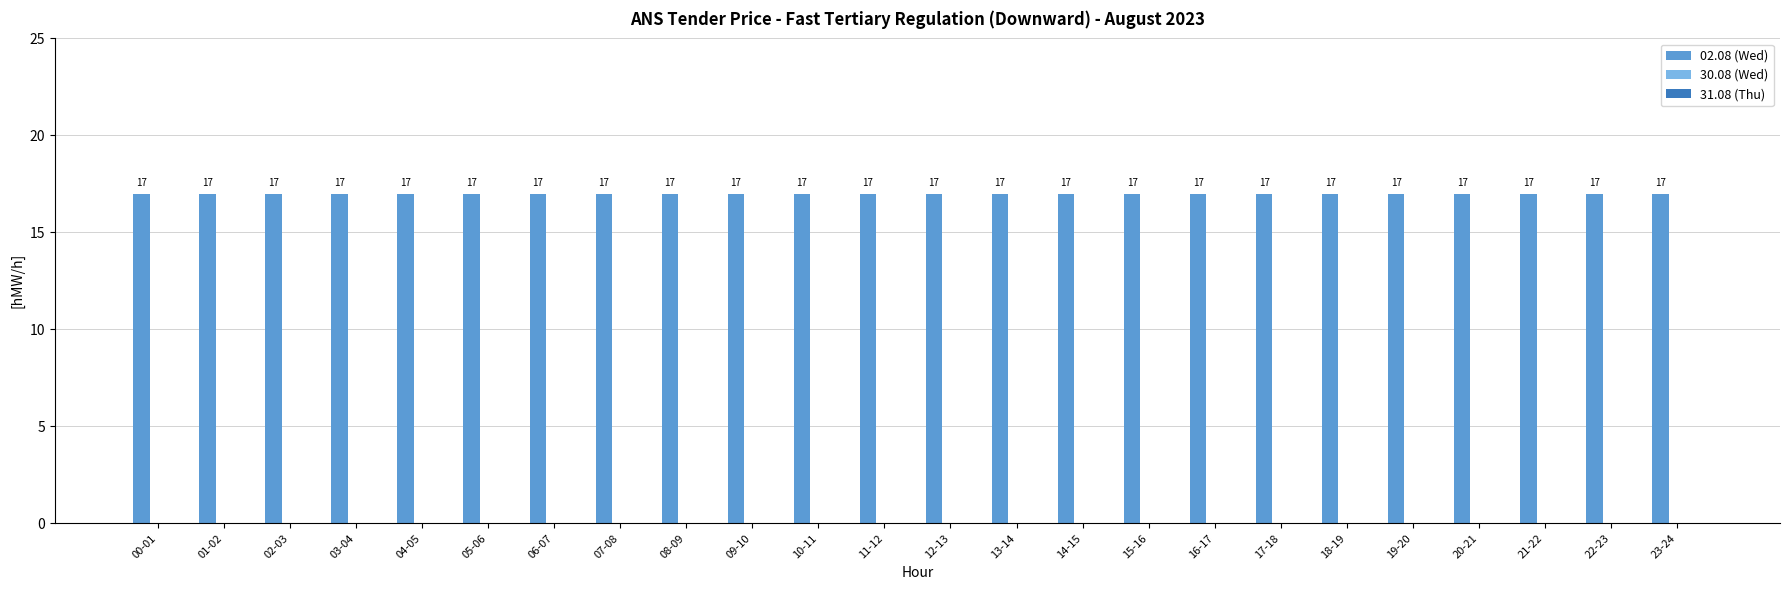

The value of 02.08 (Wed) at 14-15 is 17. True or false?

True